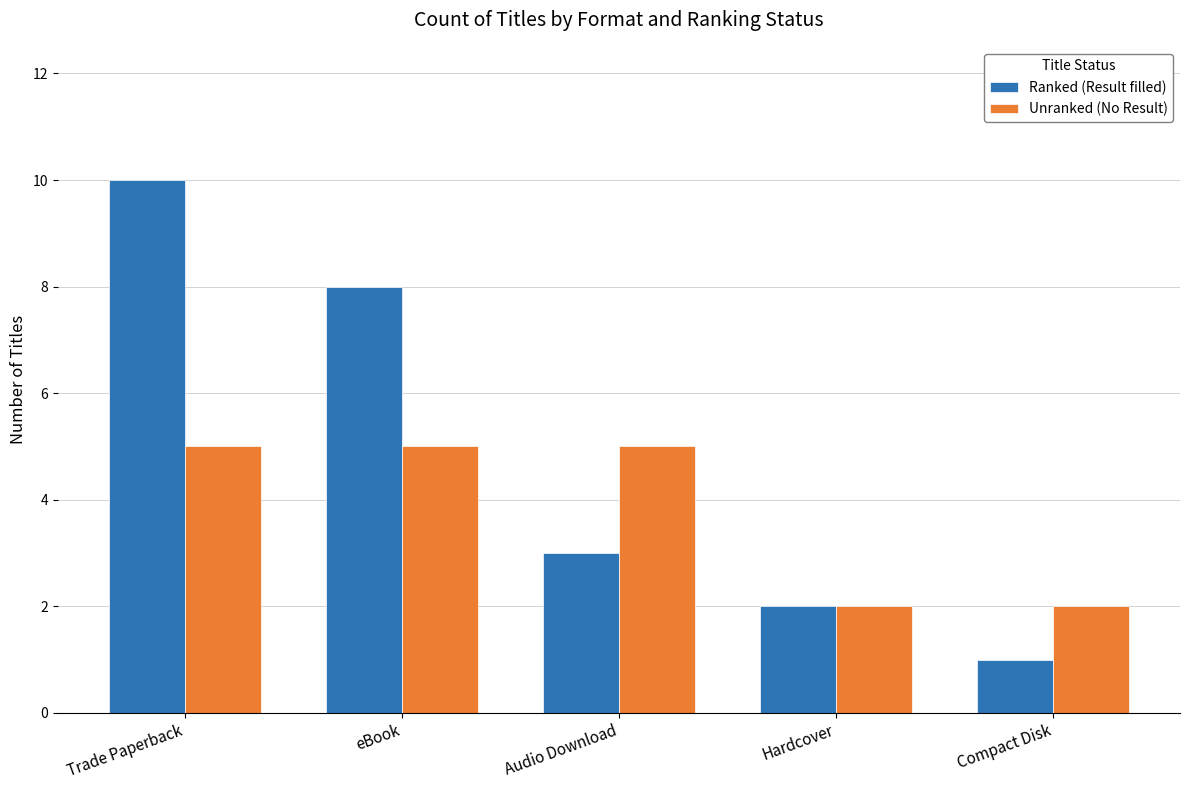

How many distinct data groups are displayed?

2